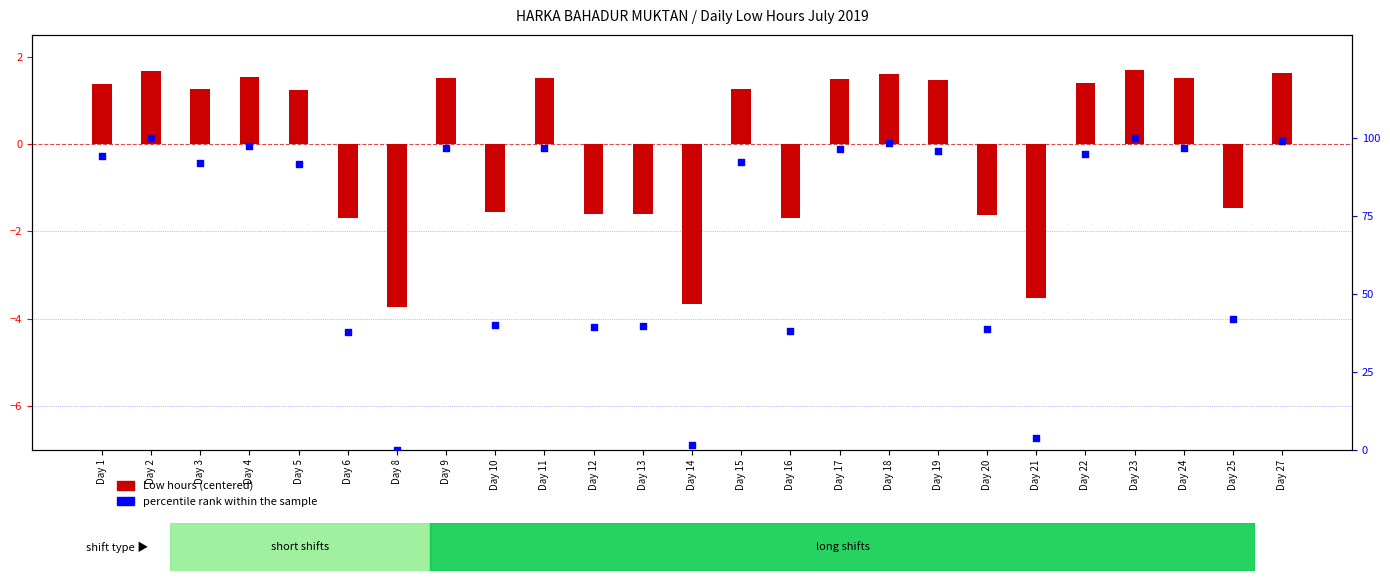

Which series contains the lowest Y value?

Low (centered)